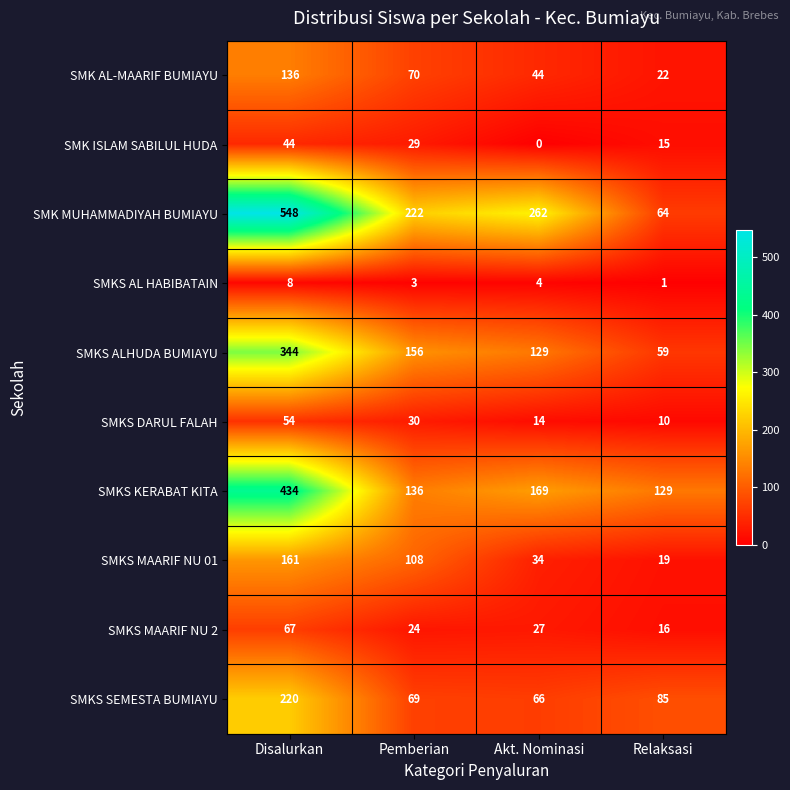

How many SMK AL-MAARIF BUMIAYU values are between 44 and 136?

3